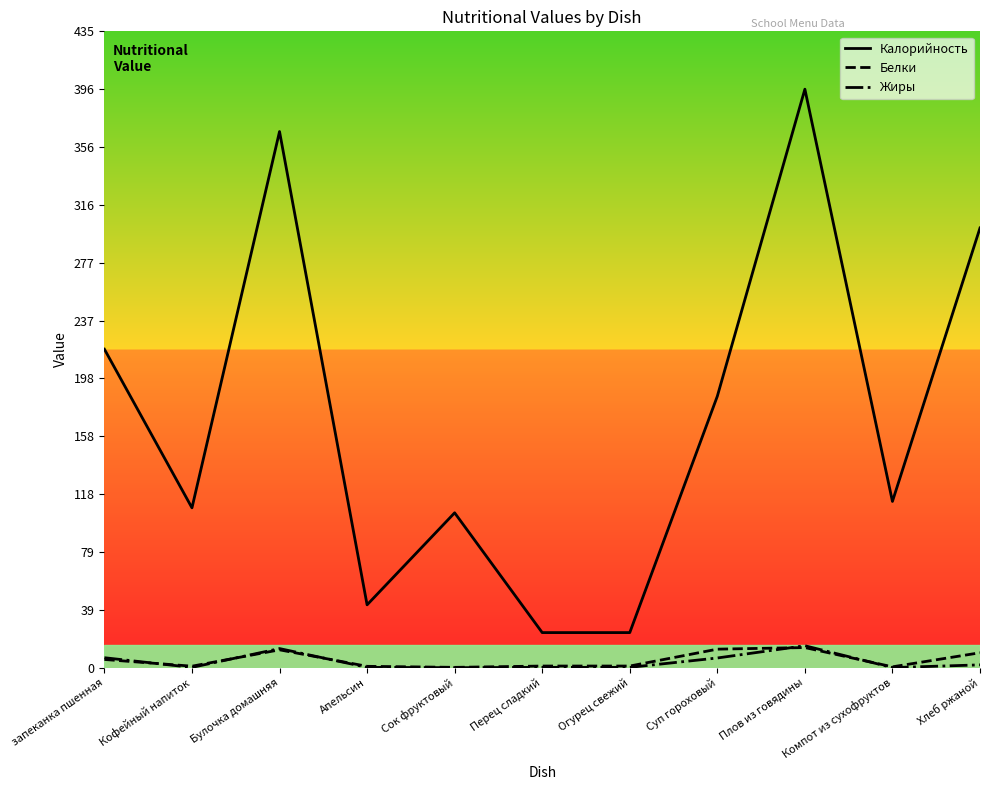

Where does the Калорийность series first go above 113?

запеканка пшенная